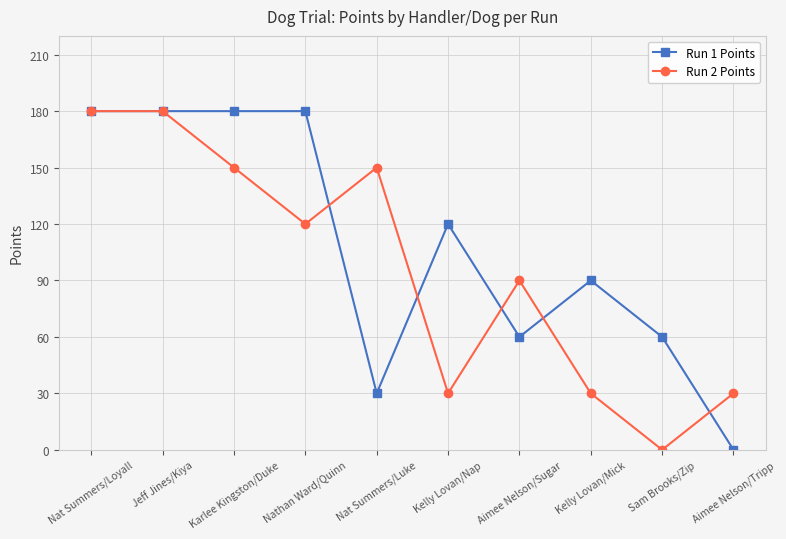

The Run 2 Points series shows 180 at Jeff Jines/Kiya. True or false?

True